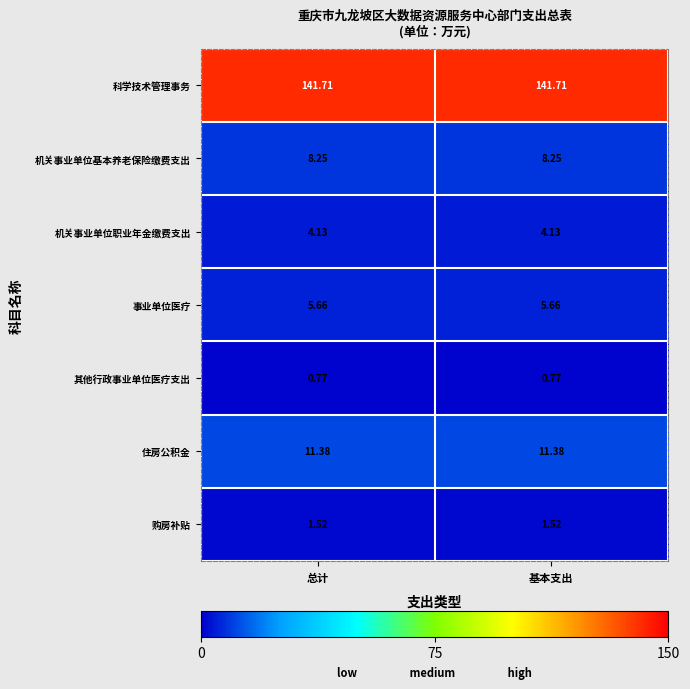

What is the greatest value displayed?

141.7